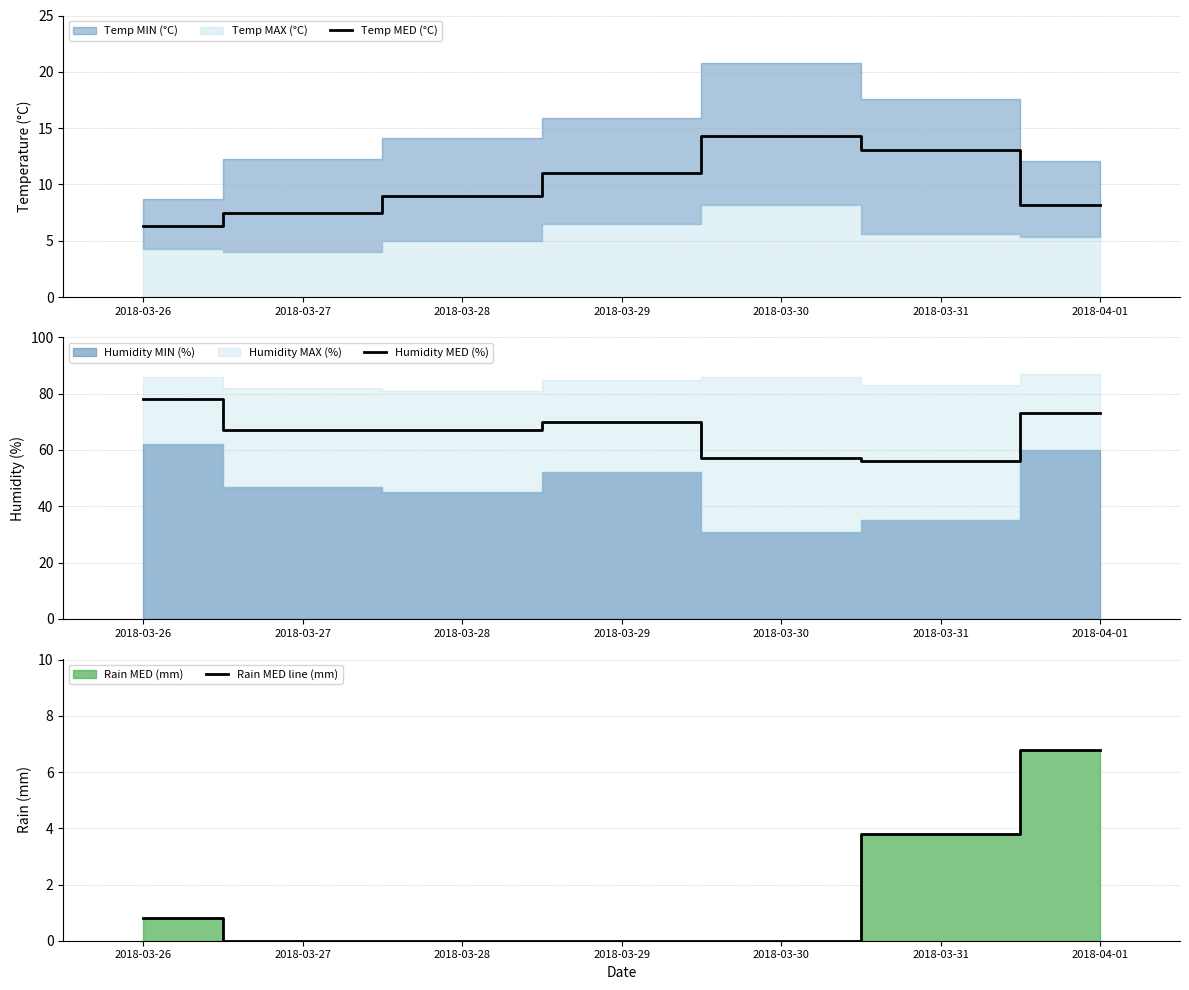

Does the chart display data point markers on the line(s)?

No